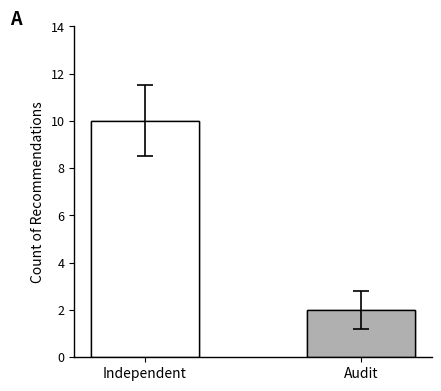

What is the average value?

6